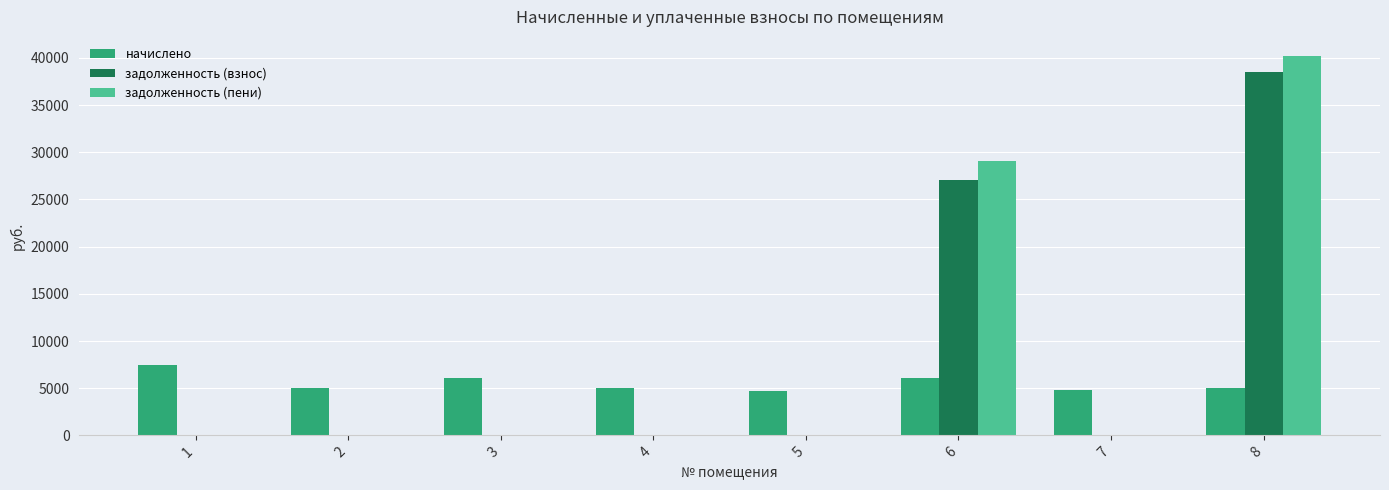

What is the sum of all задолженность (взнос) values?

65625.5